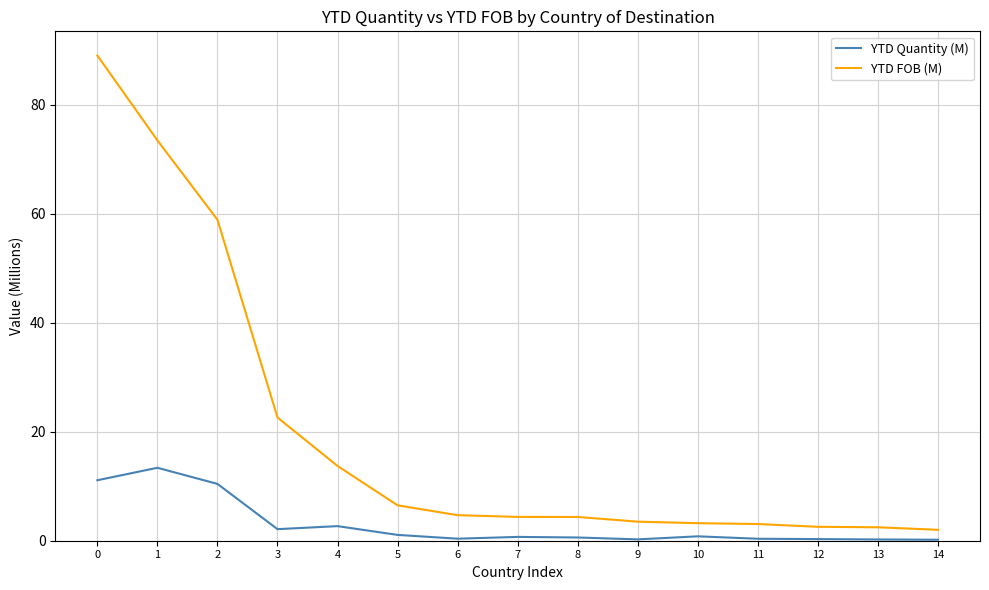

How many lines are shown in the chart?

2